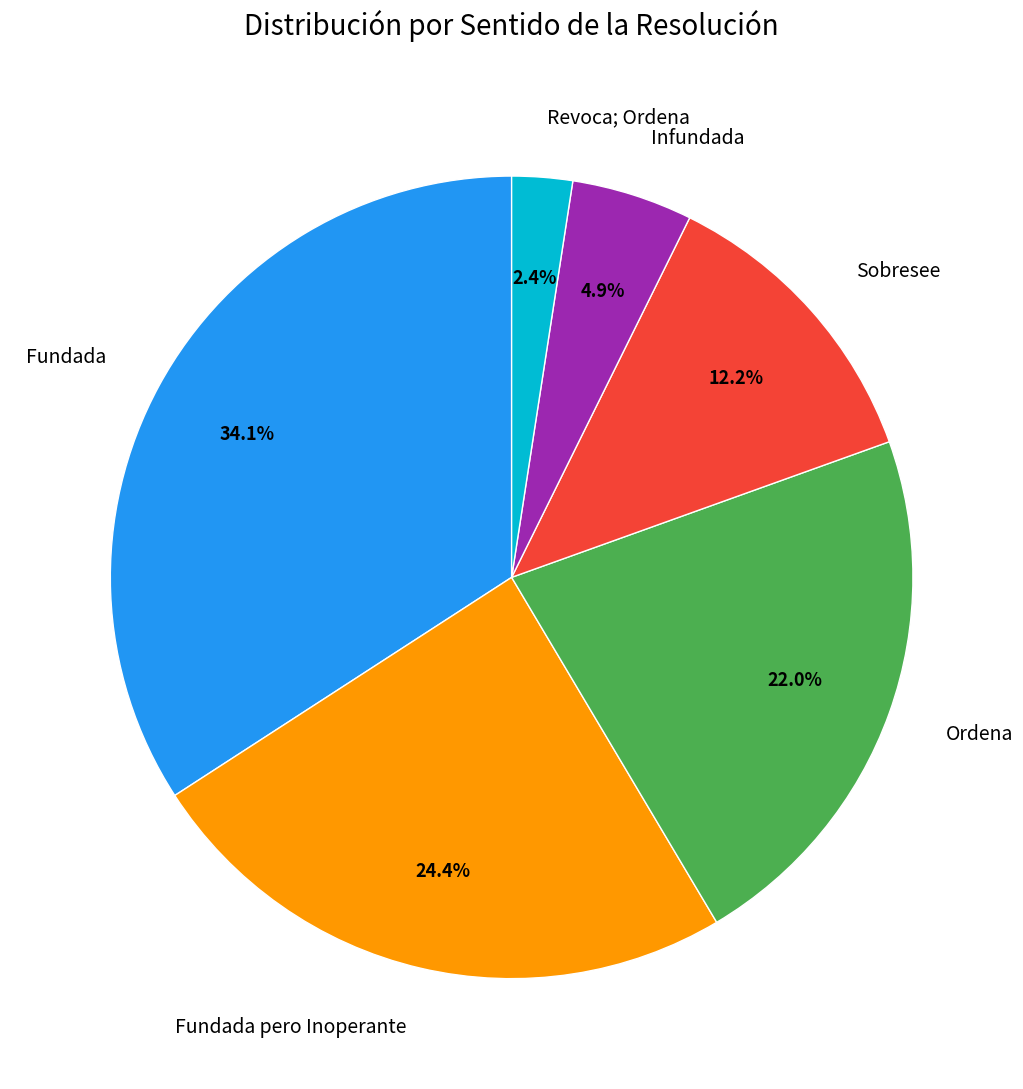

True or false: Revoca; Ordena accounts for 2% of the total.

True